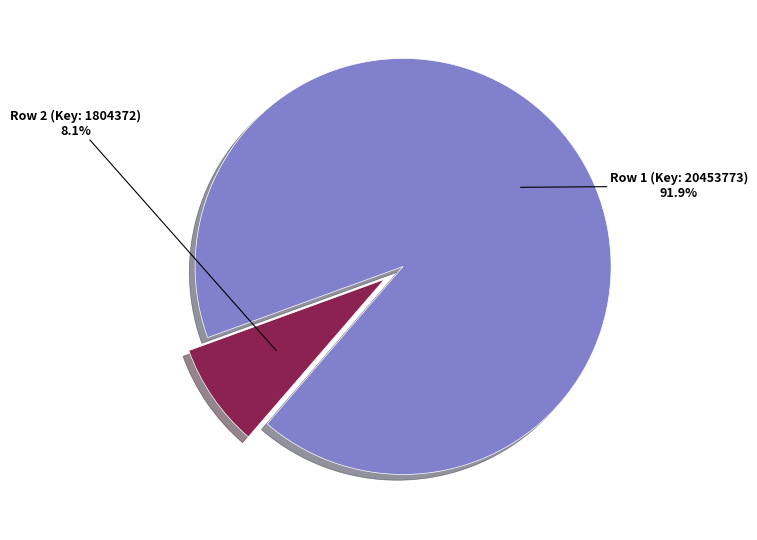

To the nearest percent, what portion does Row 1 (Key: 20453773) represent?

92%